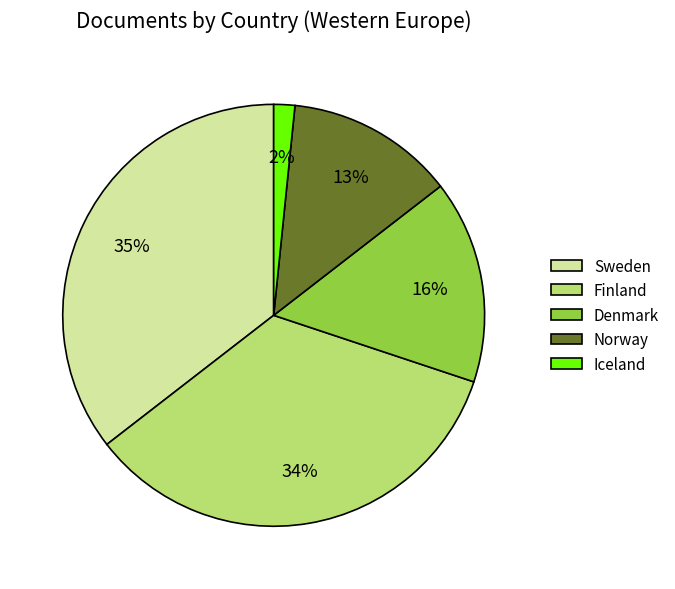

Is it true that Sweden is 35% of the pie?

True